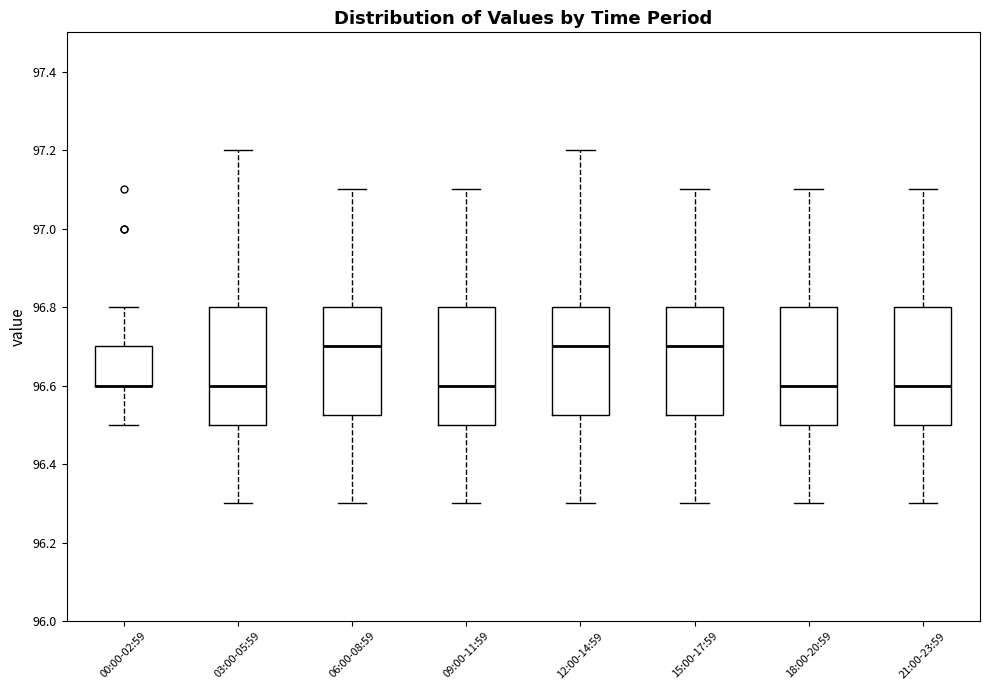

Reading left to right, read every box against the y-axis: the position of its median line, the range the box covers, and the ends of its whiskers. The values are not printed on the chart, so give them approximately, as read against the axis.

00:00-02:59: median 96.60 (drawn on the box's lower edge), box 96.60 to 96.70, whiskers 96.50 to 96.80
03:00-05:59: median 96.60, box 96.50 to 96.80, whiskers 96.30 to 97.20
06:00-08:59: median 96.70, box 96.52 to 96.80, whiskers 96.30 to 97.10
09:00-11:59: median 96.60, box 96.50 to 96.80, whiskers 96.30 to 97.10
12:00-14:59: median 96.70, box 96.52 to 96.80, whiskers 96.30 to 97.20
15:00-17:59: median 96.70, box 96.52 to 96.80, whiskers 96.30 to 97.10
18:00-20:59: median 96.60, box 96.50 to 96.80, whiskers 96.30 to 97.10
21:00-23:59: median 96.60, box 96.50 to 96.80, whiskers 96.30 to 97.10